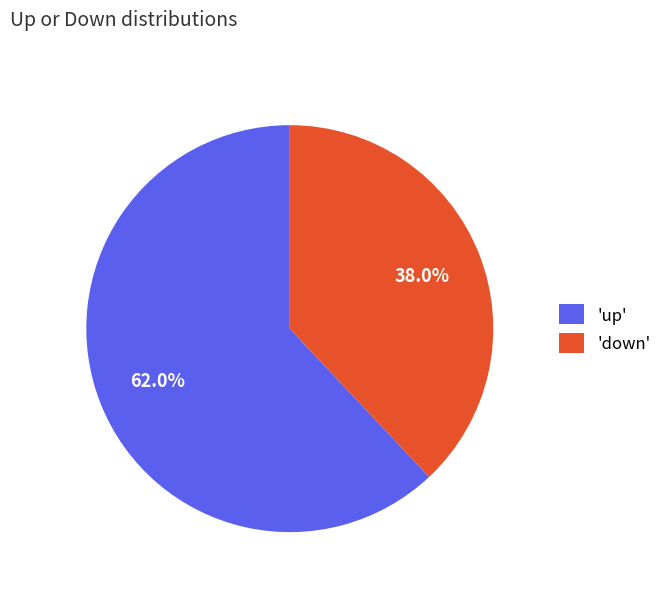

How many segments does this pie chart have?

2